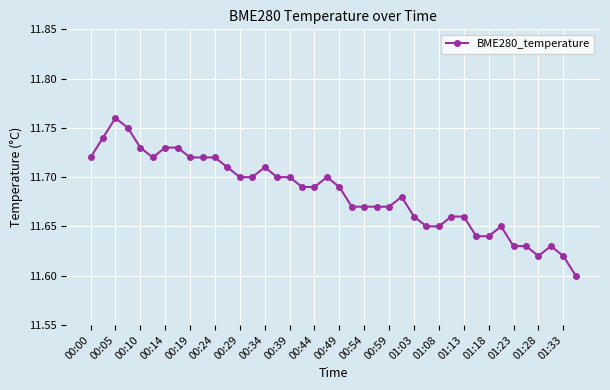

What is the sum of all values?

467.3